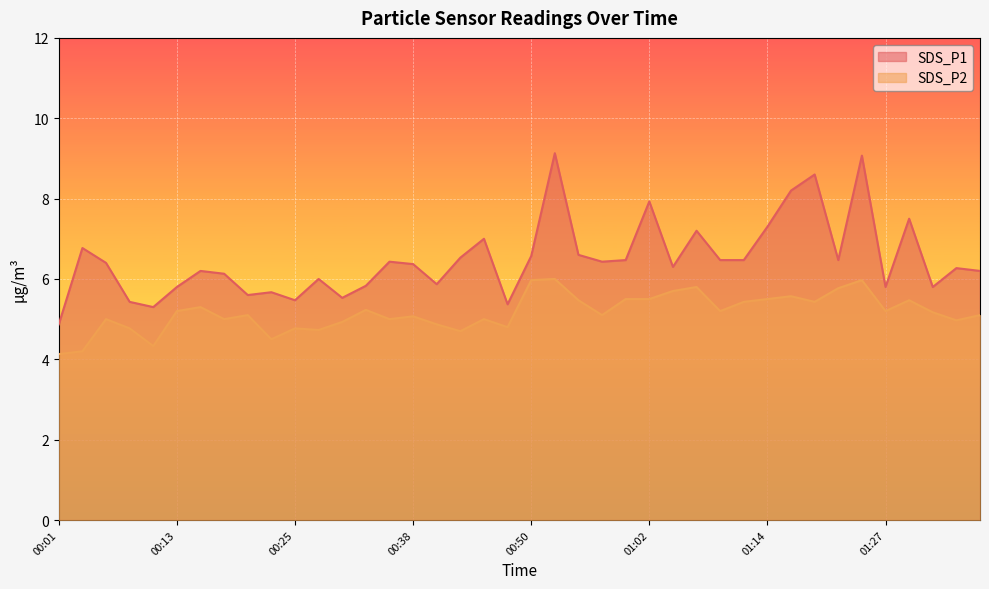

What is the difference between the maximum and minimum values in the SDS_P2 series?

1.9